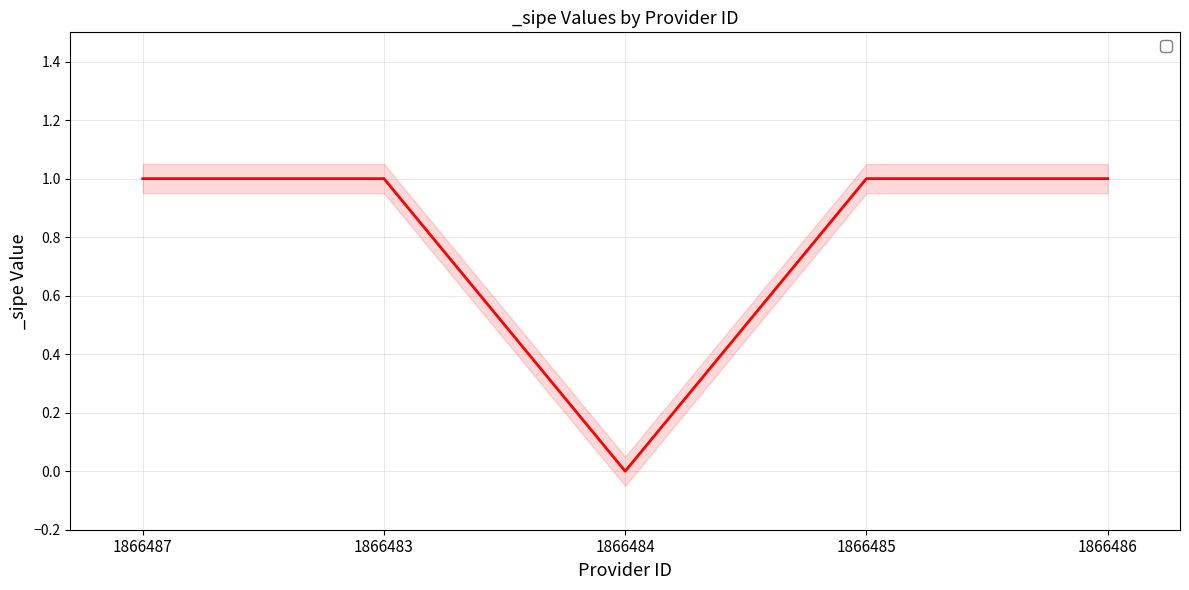

Reading left to right, transcribe all the data shown in this chart.

1	1	0	1	1